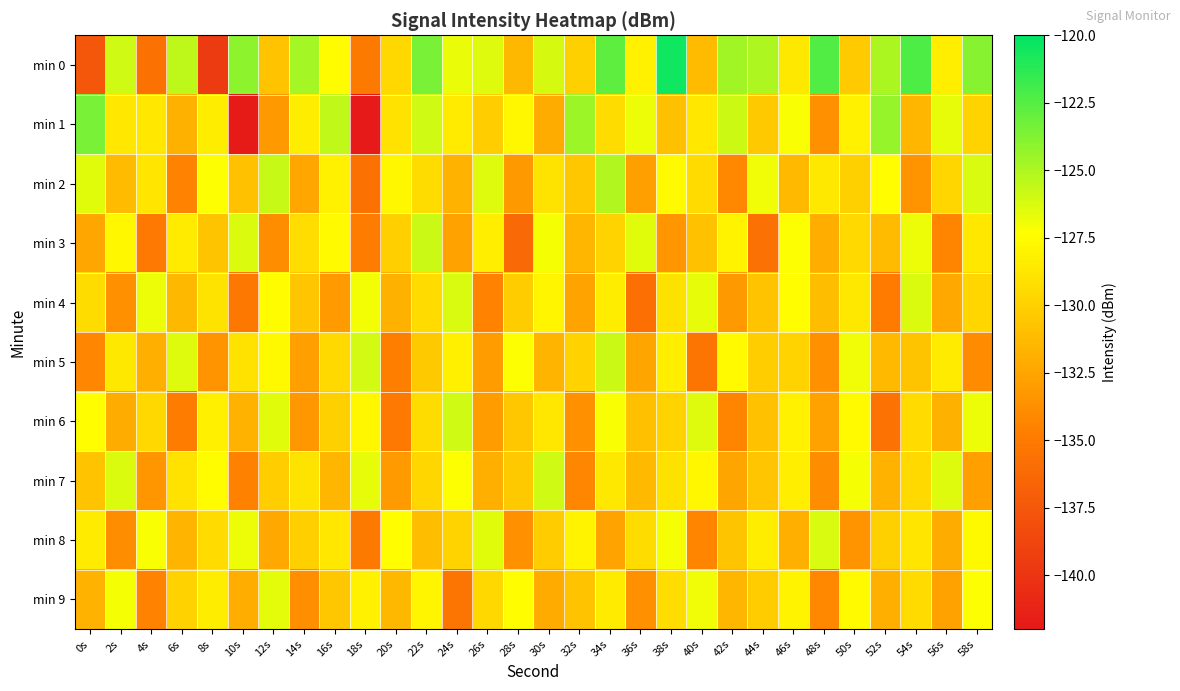

Which label corresponds to the largest value in the chart?

38s